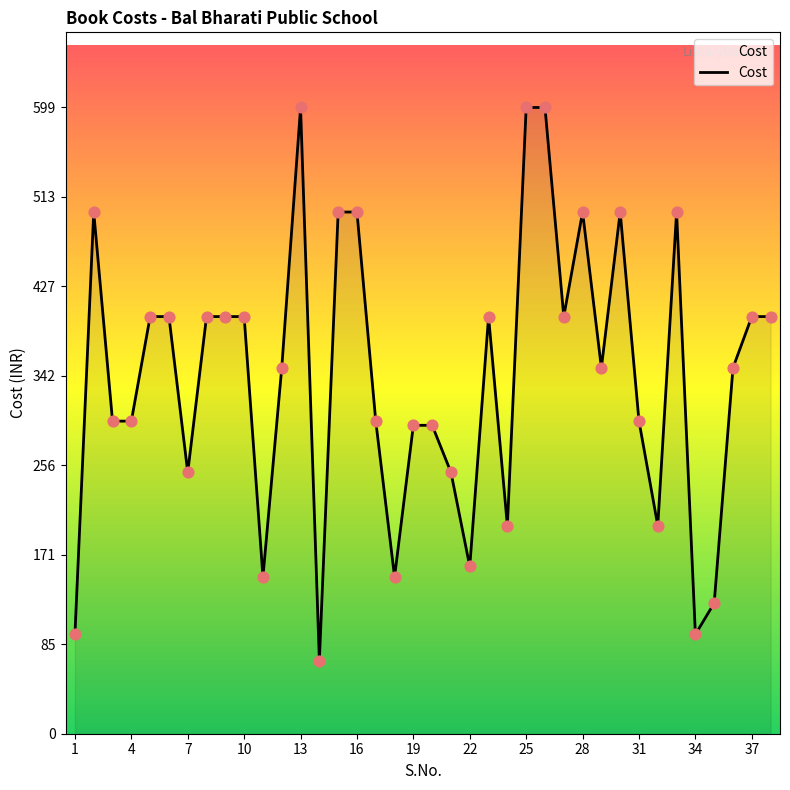

What is the difference between the maximum and minimum values?

529